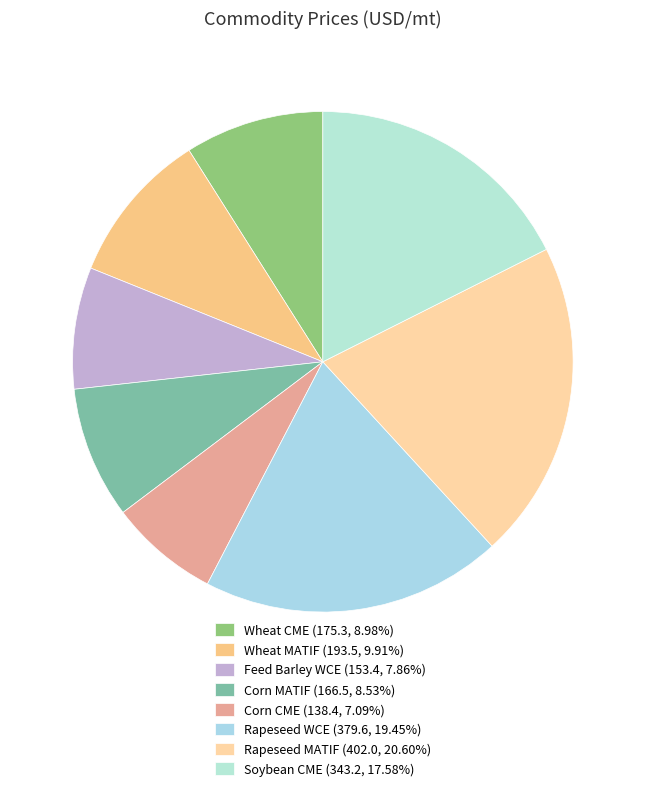

Is there any slice that represents more than half of the pie?

No